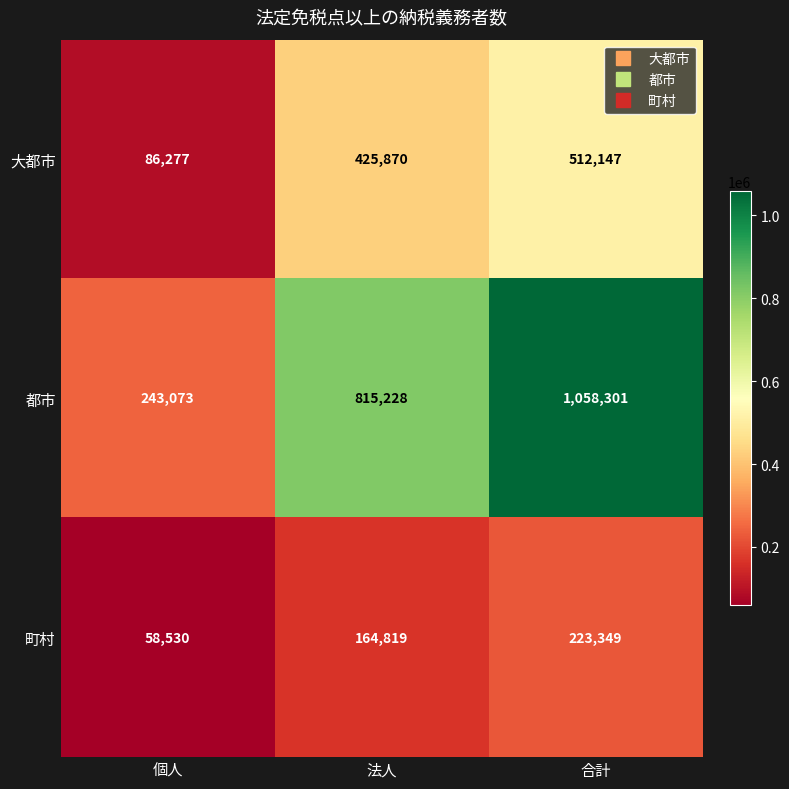

What is the difference between the maximum and minimum values in the 大都市 series?

425870